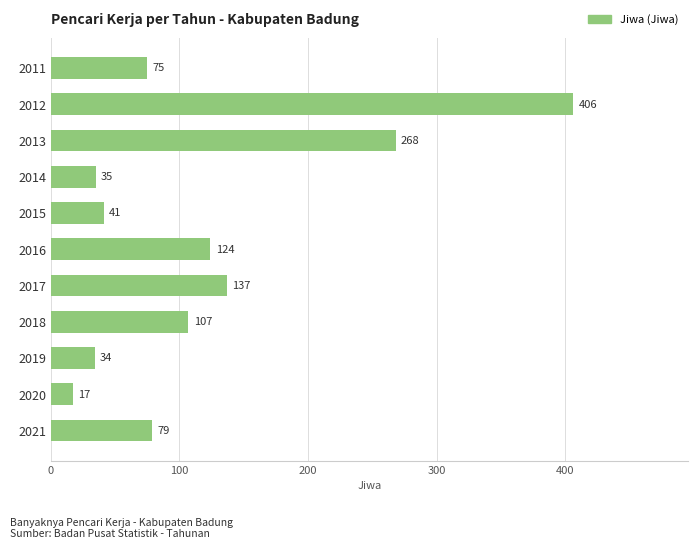

True or false: the data shows 41 at 2015.

True